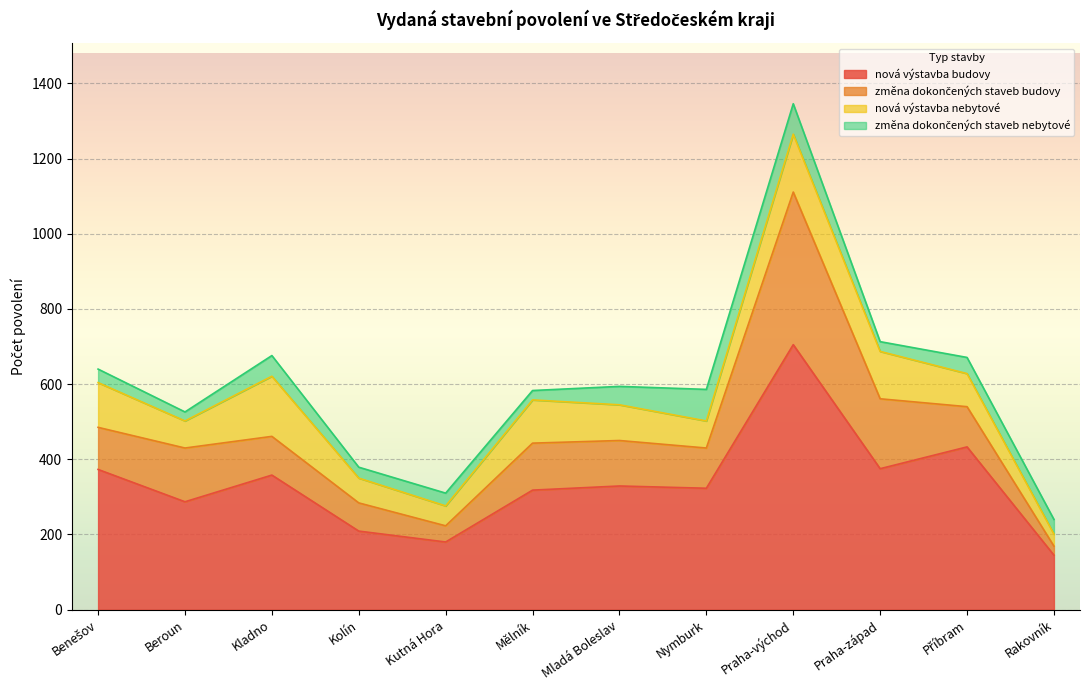

What is the difference between the second highest and minimum values in the nová výstavba nebytové series?

122